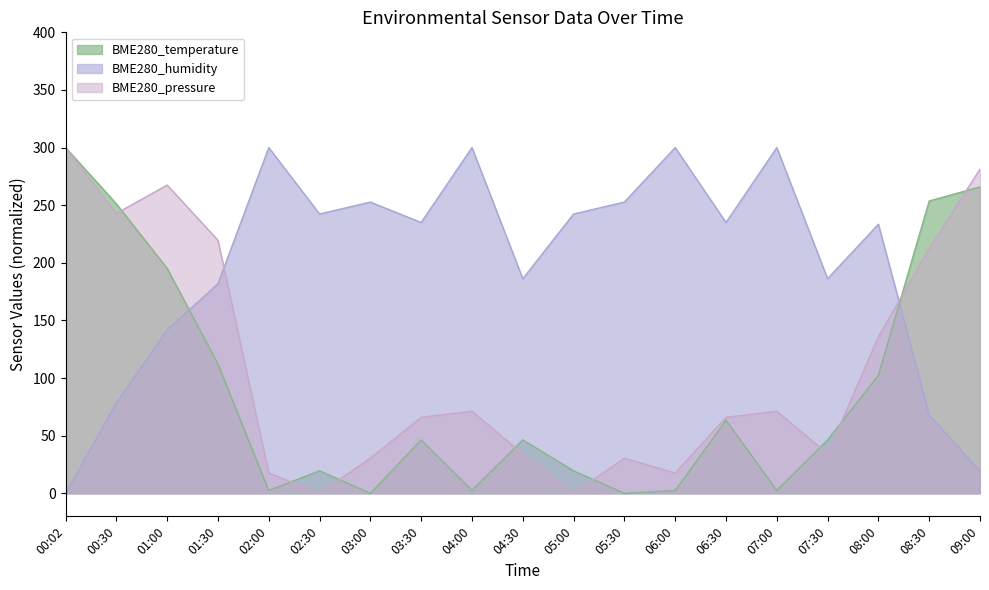

List the series in order of their overall mean, lowest first.

BME280_temperature, BME280_pressure, BME280_humidity